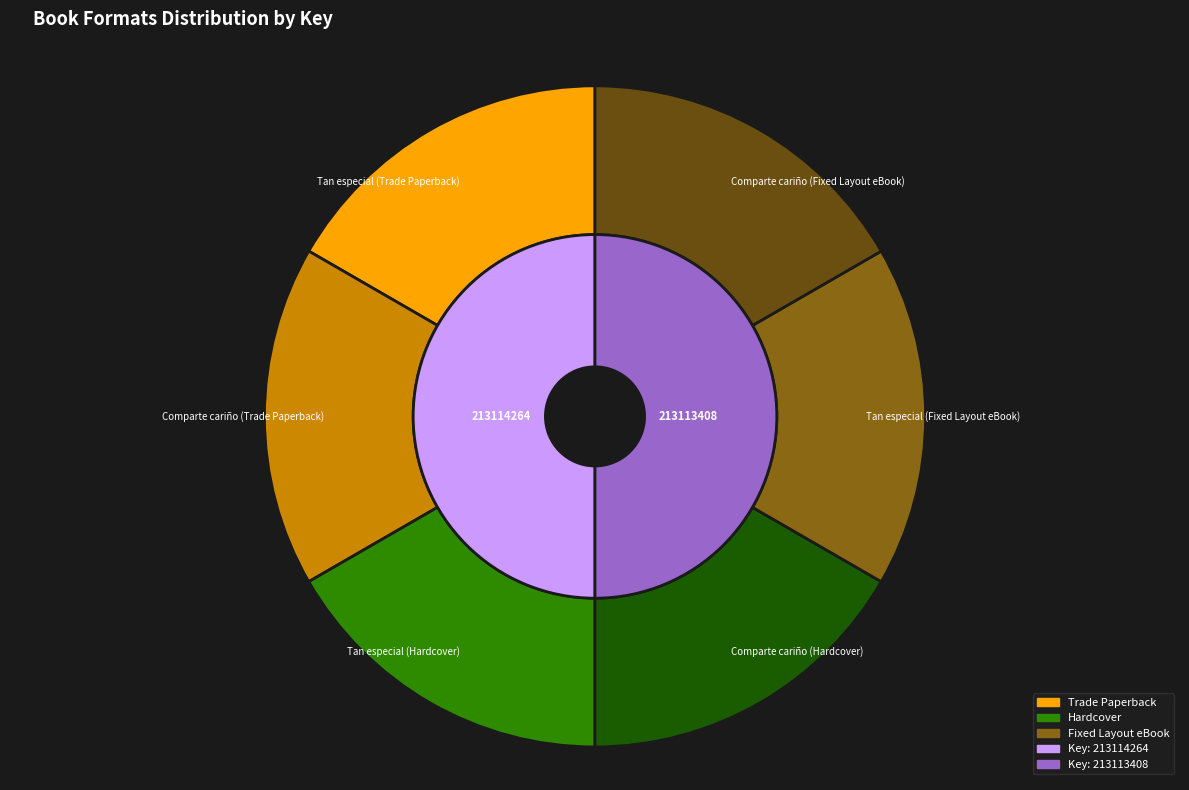

Which slice is the smallest?

Comparte cariño (Trade Paperback)